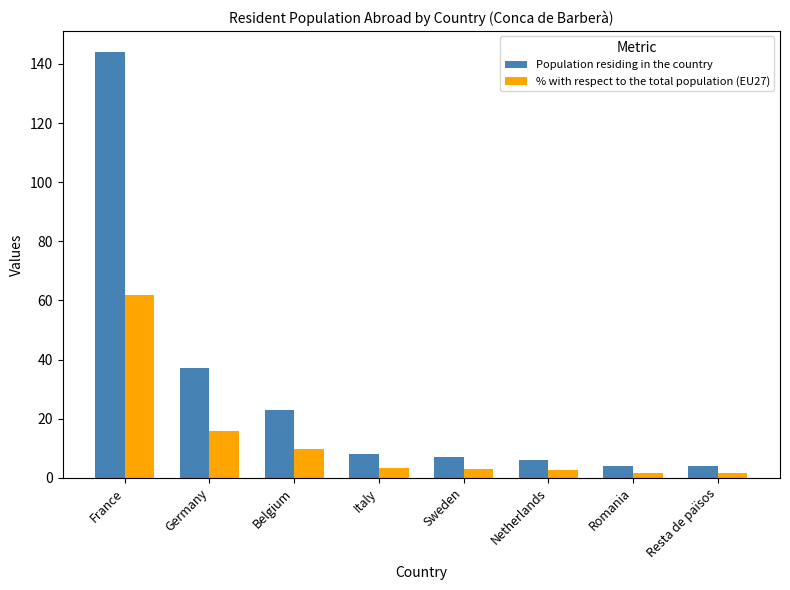

At which label is Population residing in the country closest to 74?

Germany